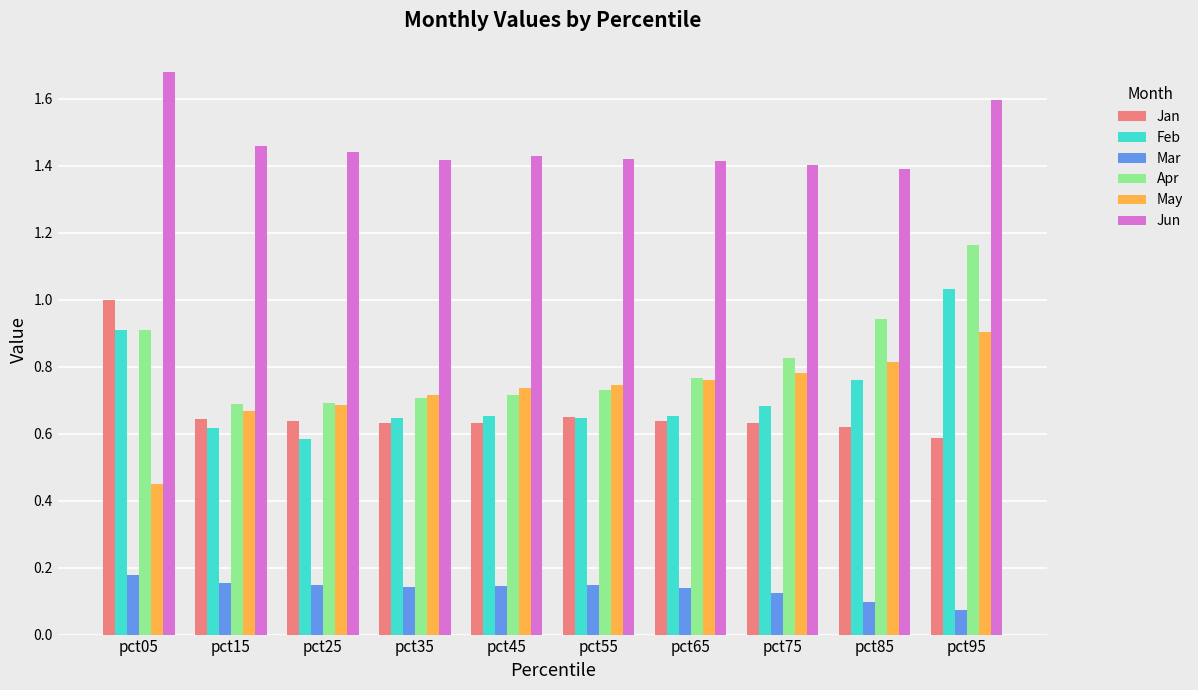

How many series are shown in this chart?

6